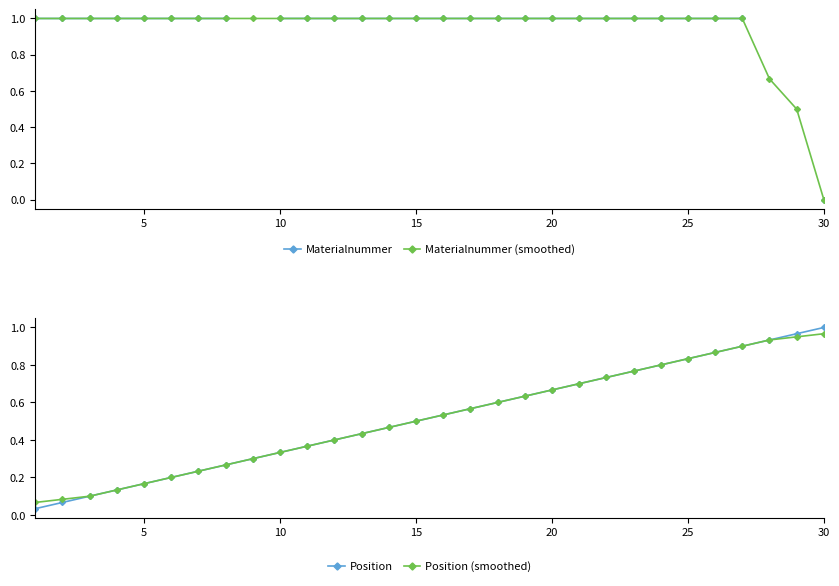

True or false: Position (smoothed) has a value of 0.5 at 15.

True